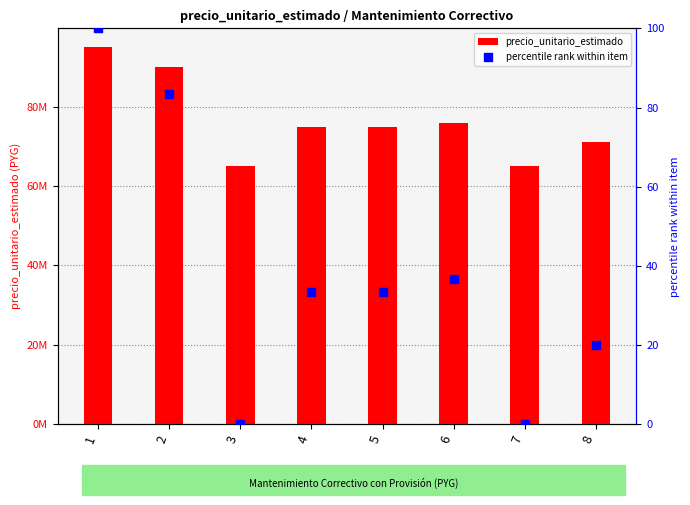

Which series has the largest Y range (max minus min)?

precio_unitario_estimado